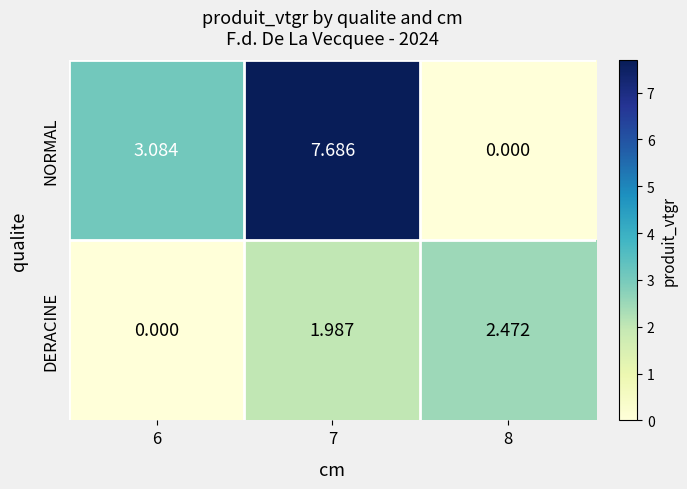

List the series in order of their peak value, highest first.

NORMAL, DERACINE